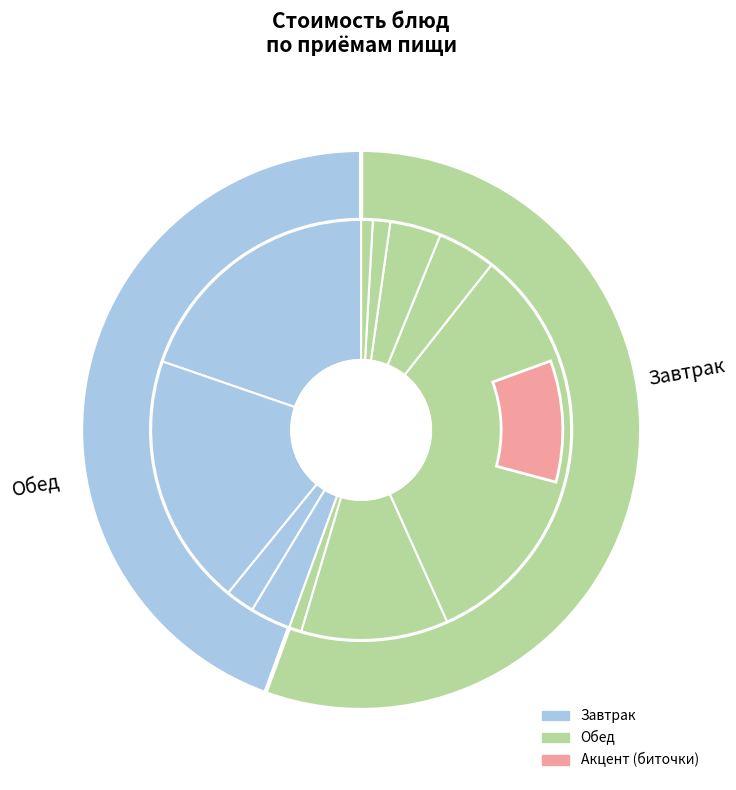

Is it true that Морковь припущенная is 11% of the pie?

False